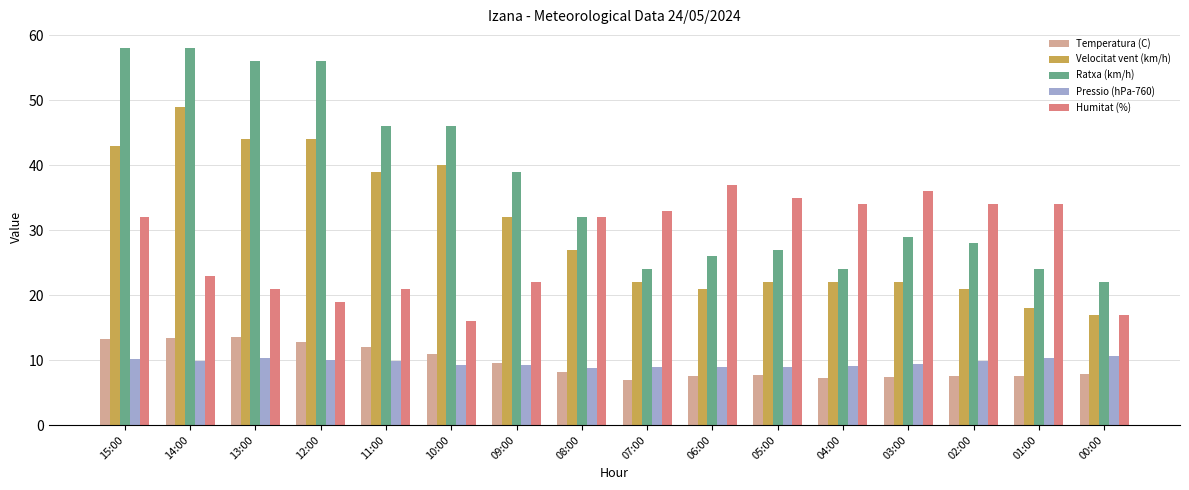

The Pressio (hPa-760) series shows 10.3 at 13:00. True or false?

True